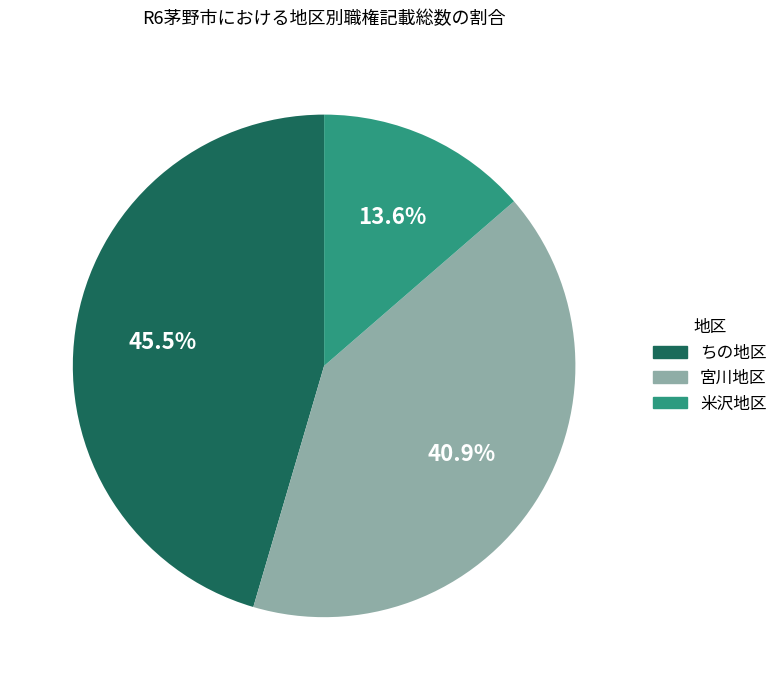

To the nearest percent, what is the difference between the 米沢地区 and ちの地区 slice percentages?

32%